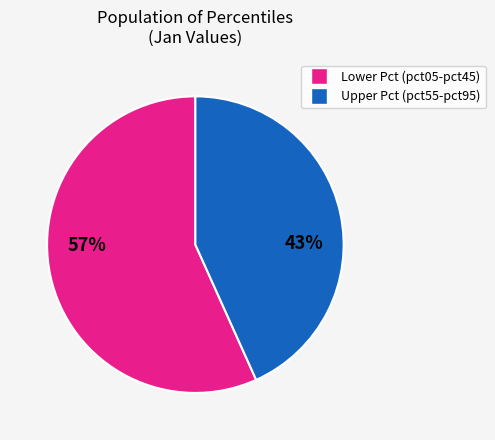

To the nearest percent, what is the average slice percentage?

50%